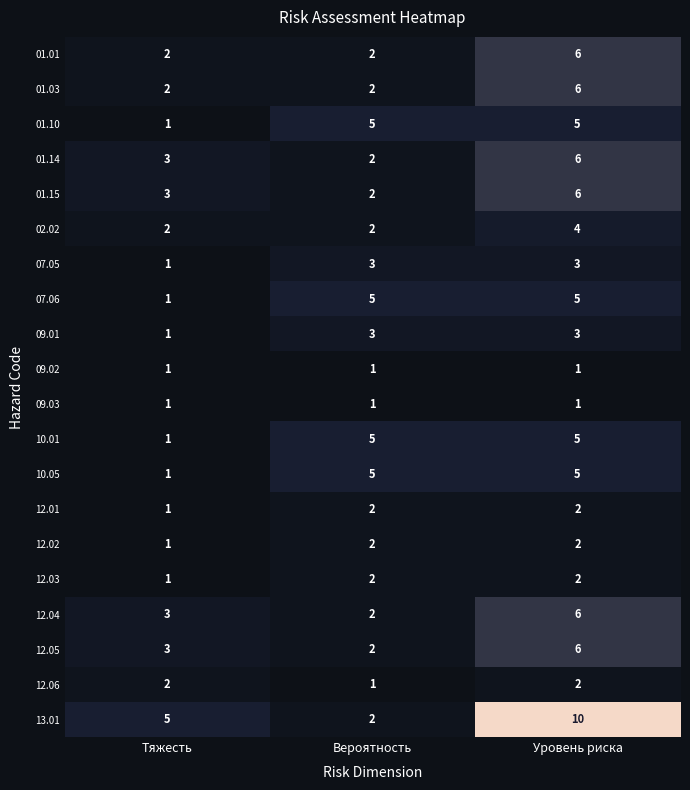

Which series has the largest range (max minus min)?

13.01